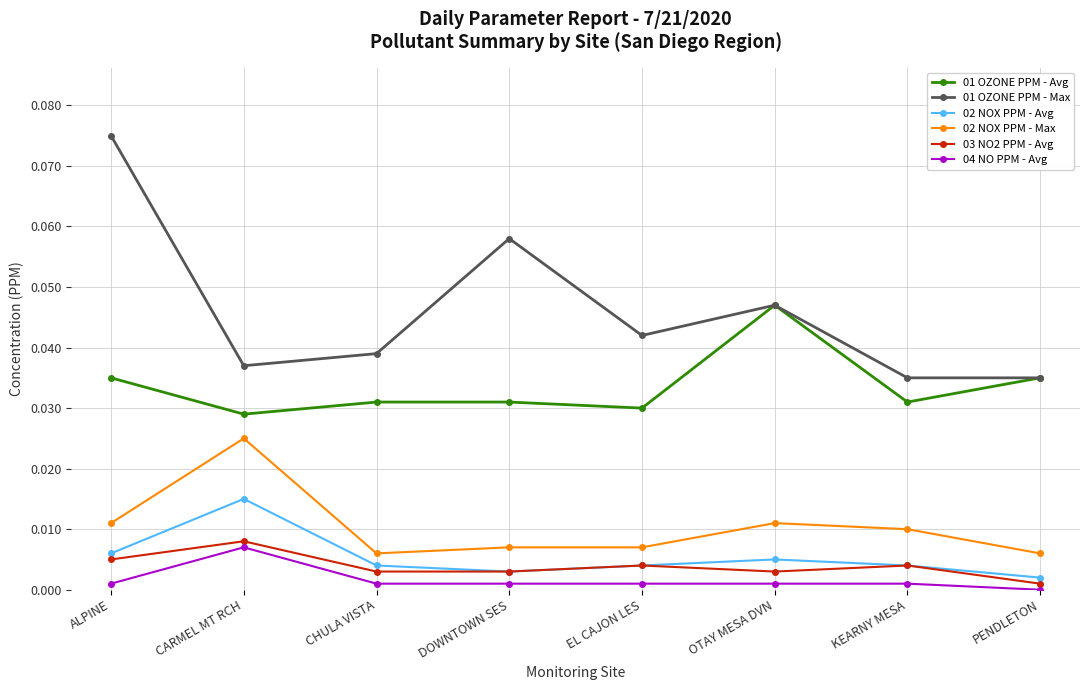

True or false: 01 OZONE PPM - Avg and 04 NO PPM - Avg cross at least once.

False